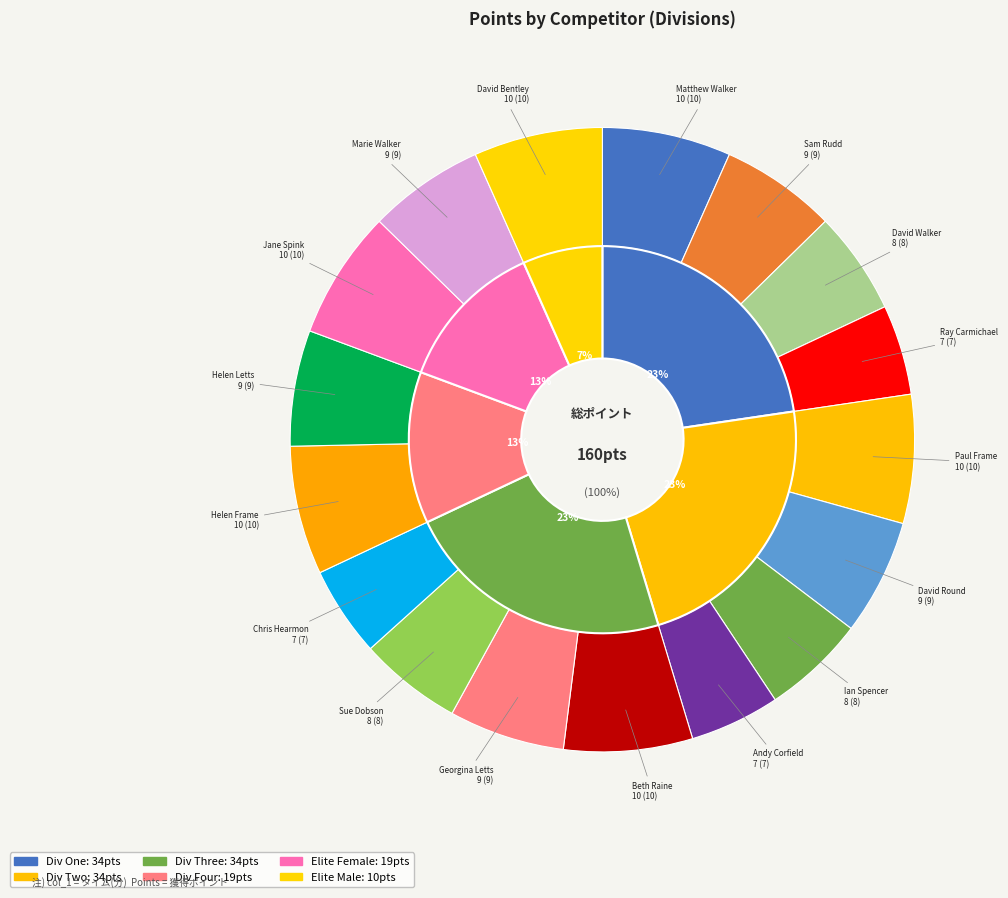

Between Sam Rudd and Georgina Letts, which is larger?

Sam Rudd